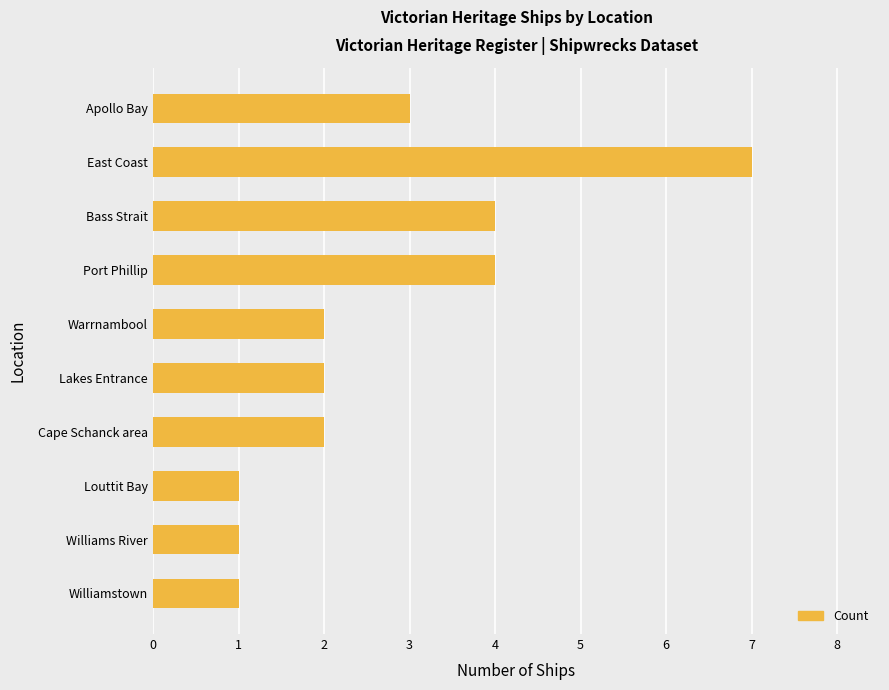

How many bars are there in total?

10